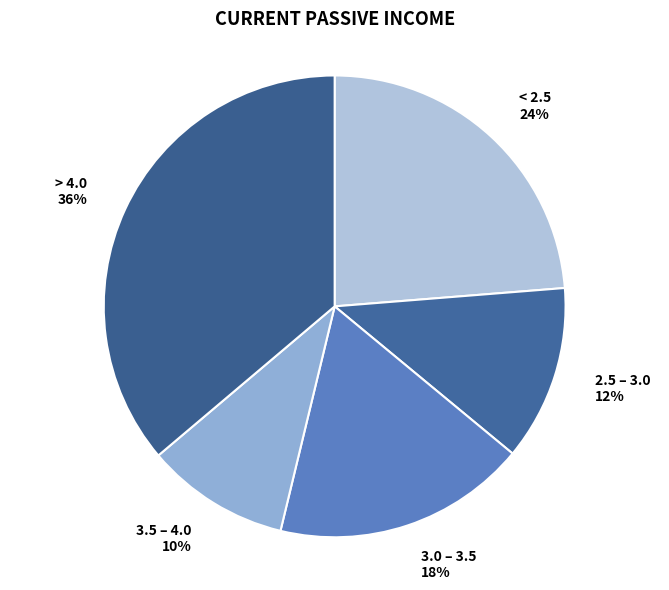

Is there a majority slice in this chart?

No